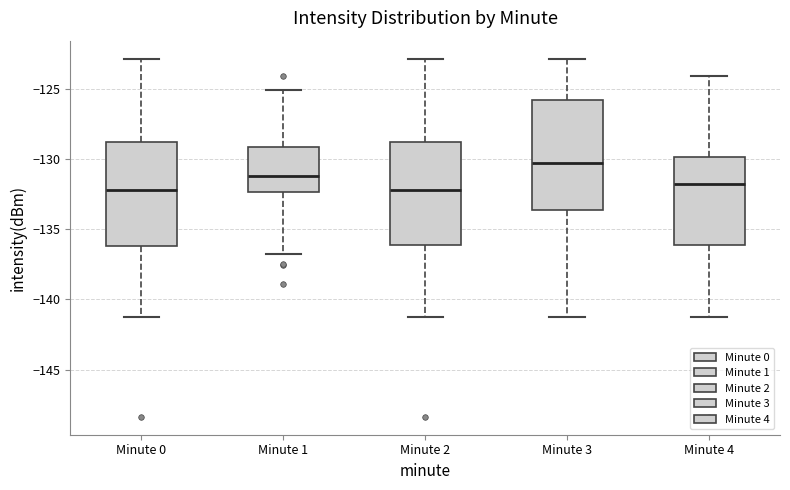

Where does the upper whisker of the box for Minute 3 end on the y-axis? The values are not printed on the chart, so give them approximately, as read against the axis.

-123.0